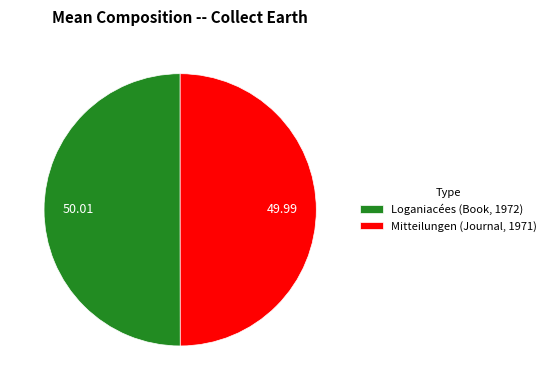

What is the ratio of the value at Mitteilungen (Journal, 1971) to the value at Loganiacées (Book, 1972)?

1.0